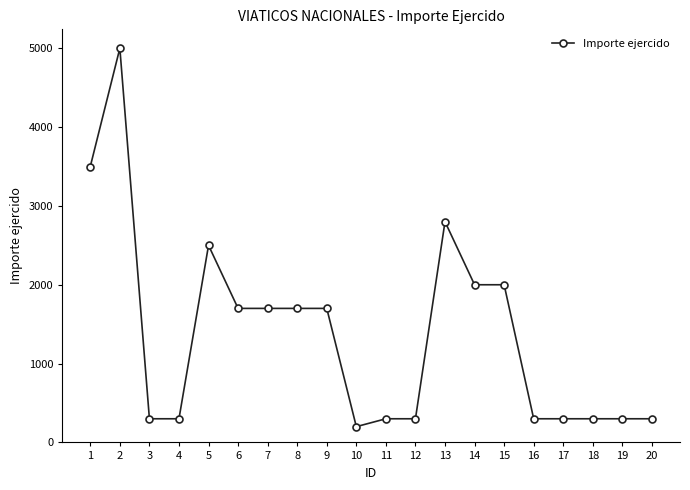

Which has a higher value, 5 or 10?

5